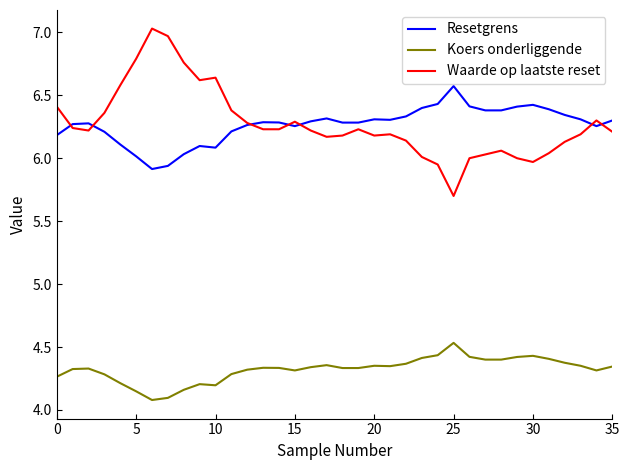

At how many categories does at least one series exceed 6?

36